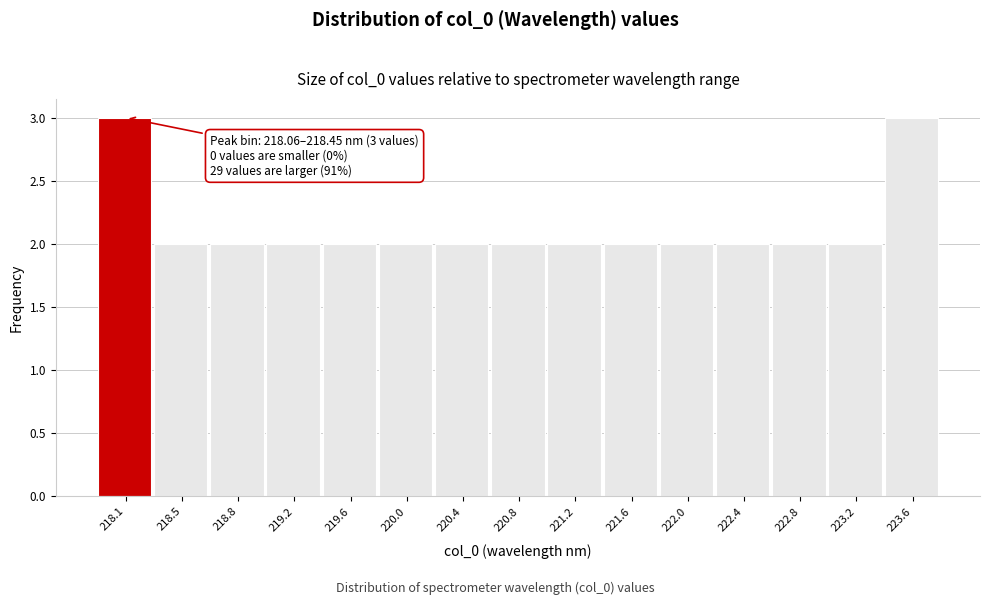

Reading right to left, list all the values displayed in this chart.

223.6=3	223.2=2	222.8=2	222.4=2	222.0=2	221.6=2	221.2=2	220.8=2	220.4=2	220.0=2	219.6=2	219.2=2	218.8=2	218.5=2	218.1=3